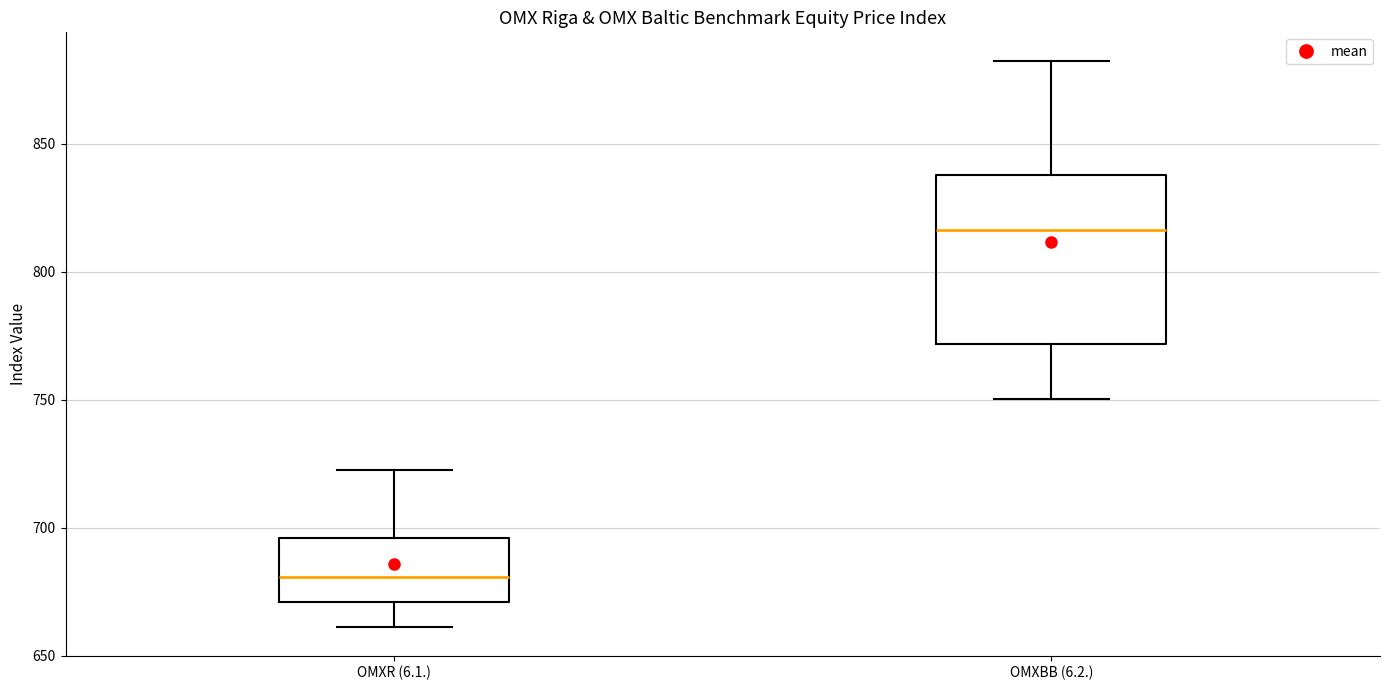

Comparing the boxes themselves (not the whiskers), which one is the tallest?

OMXBB (6.2.)